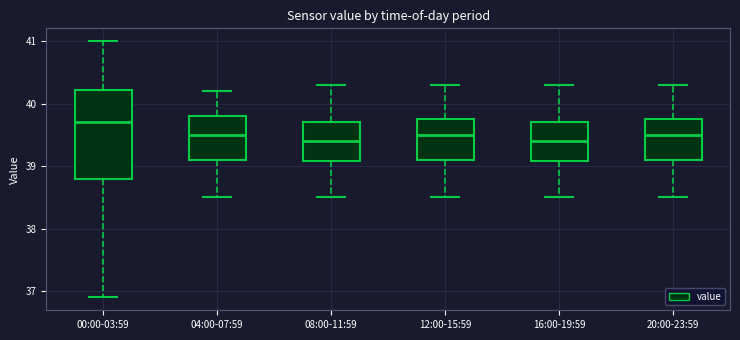

Comparing the boxes themselves (not the whiskers), which one is the tallest?

00:00-03:59